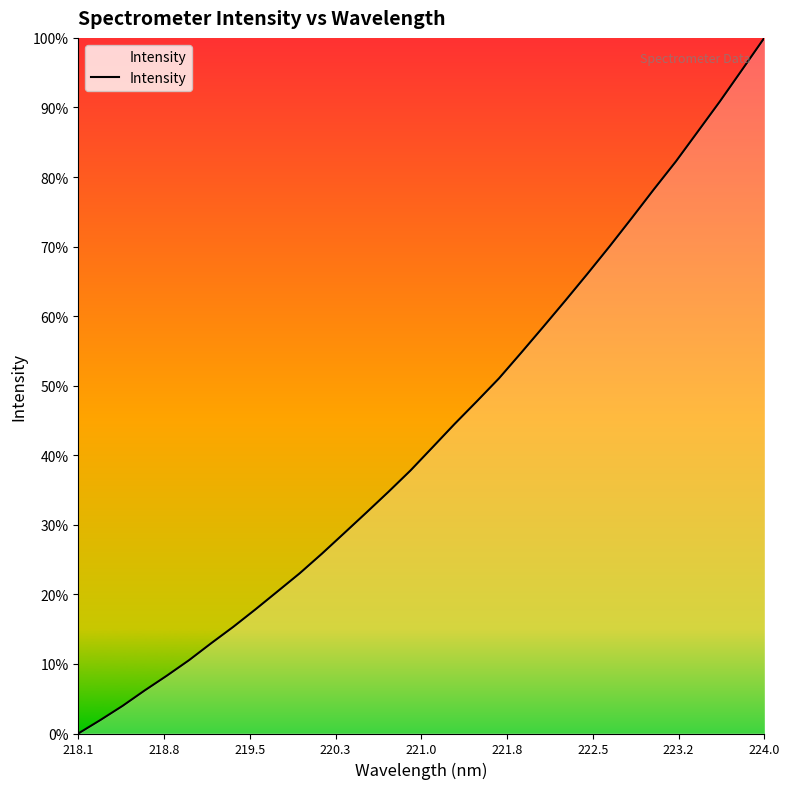

Does the chart display data point markers on the line(s)?

No